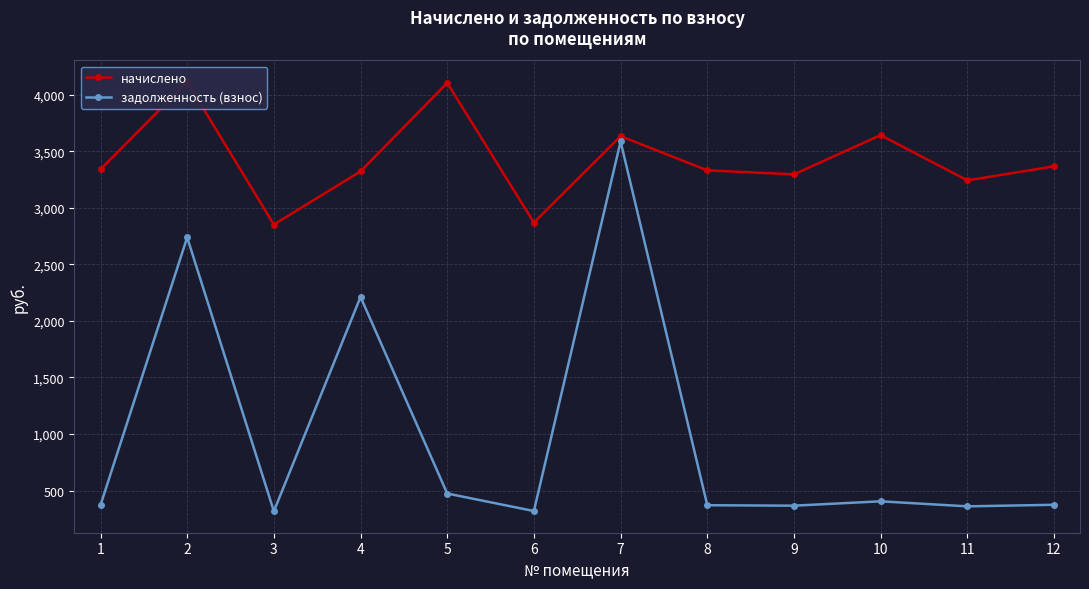

Rank the series by their maximum value, from lowest to highest.

задолженность (взнос), начислено